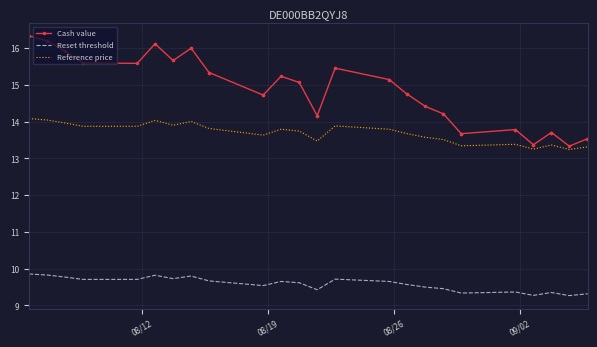

True or false: Reset threshold and Reference price cross at least once.

False